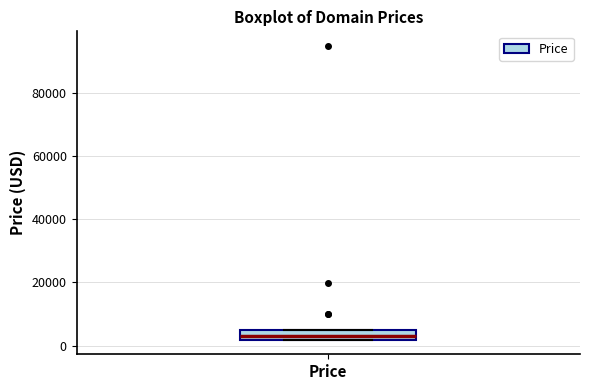

Transcribe this box plot: give where the median line is, the range the box spans, and where the two whiskers end, as read against the y-axis. The values are not printed on the chart, so give them approximately, as read against the axis.

median 2000 (just above the box's lower edge), box 2000 to 4000, whiskers 2000 to 4000